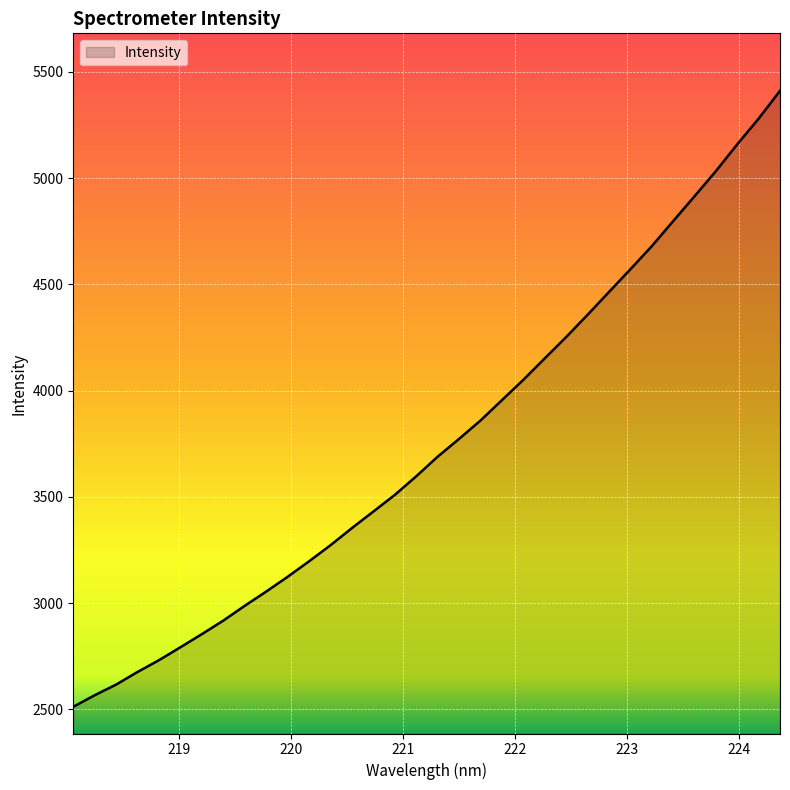

What is the minimum value shown in the chart?

2512.7